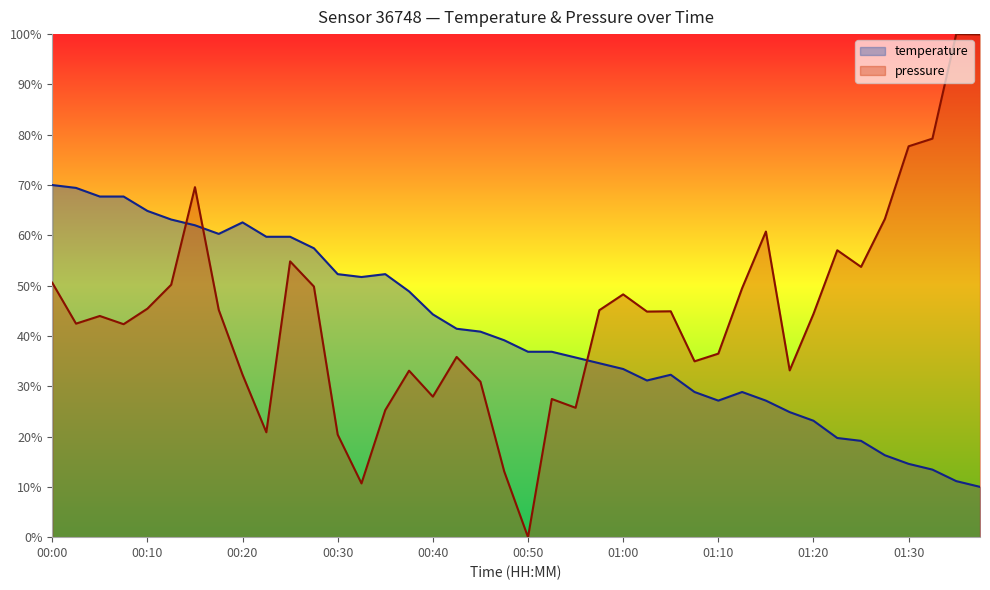

At which category does the data reach its first local peak?

00:20